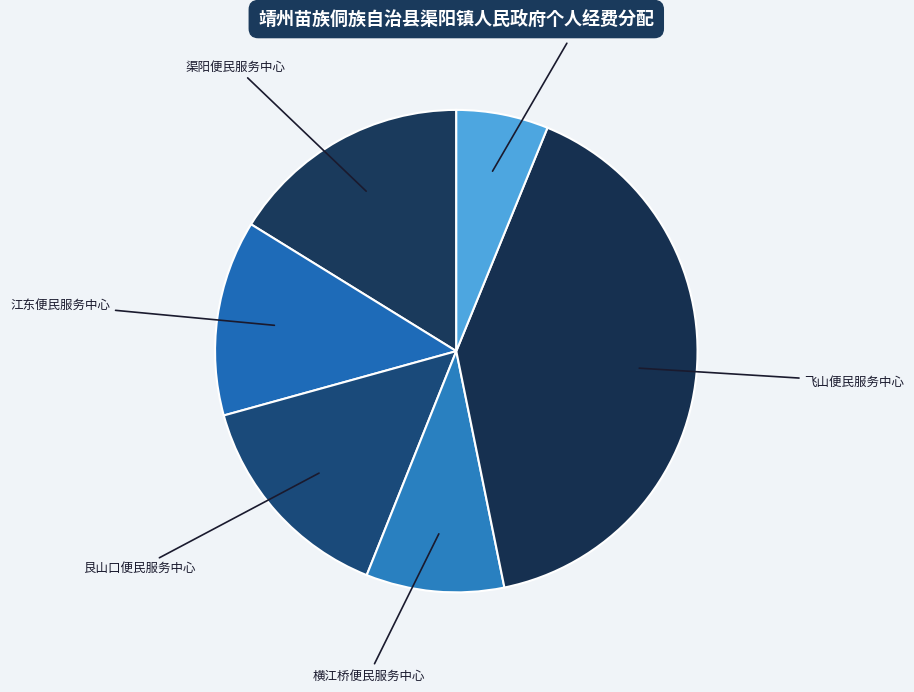

Does any single category account for the majority?

No